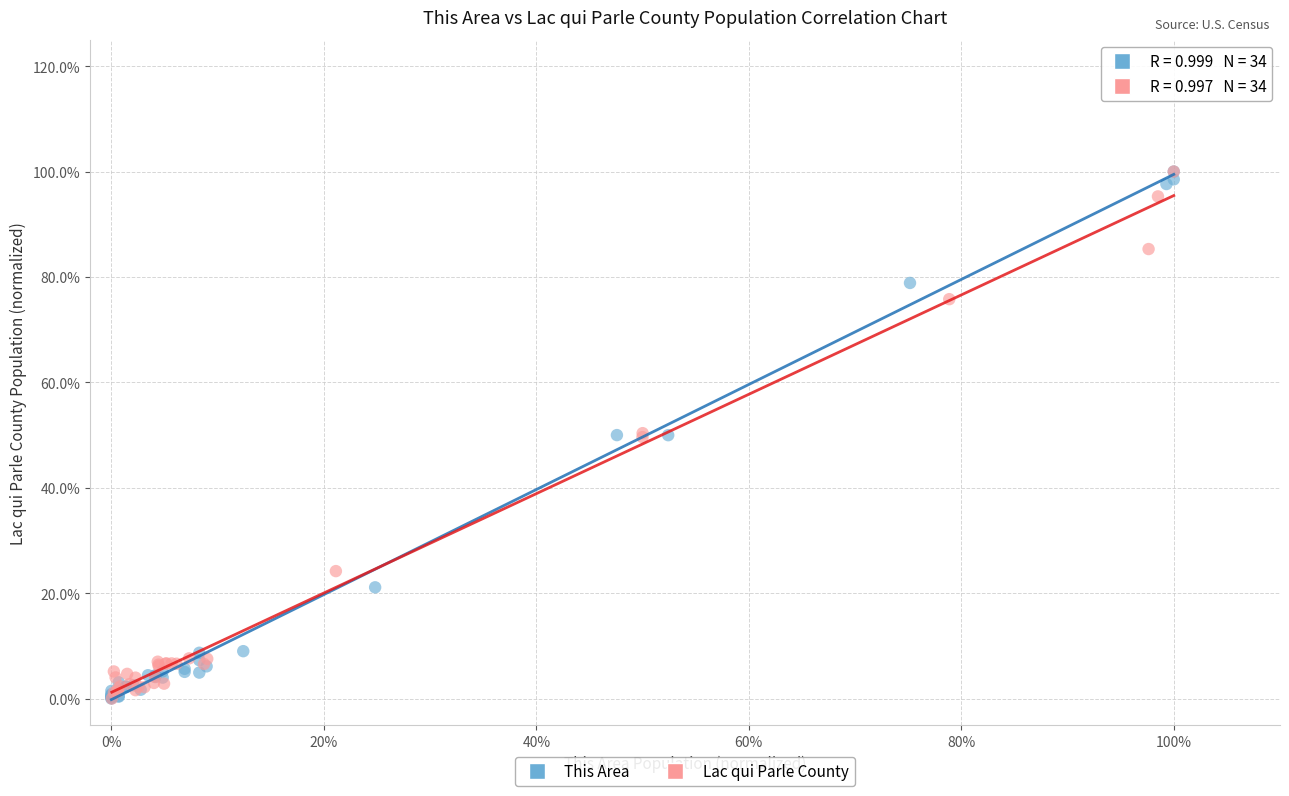

What are all the series names shown in the legend?

This Area, Lac qui Parle County